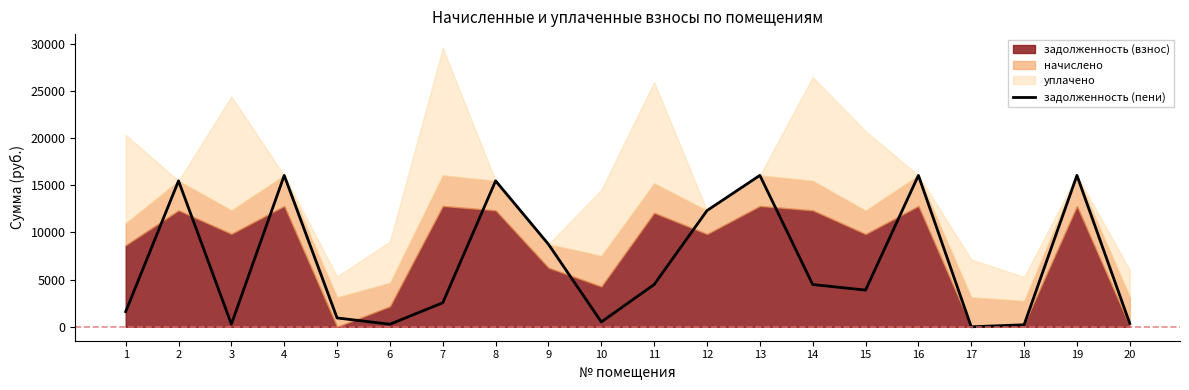

True or false: the data has more than 2 interior local peaks.

True